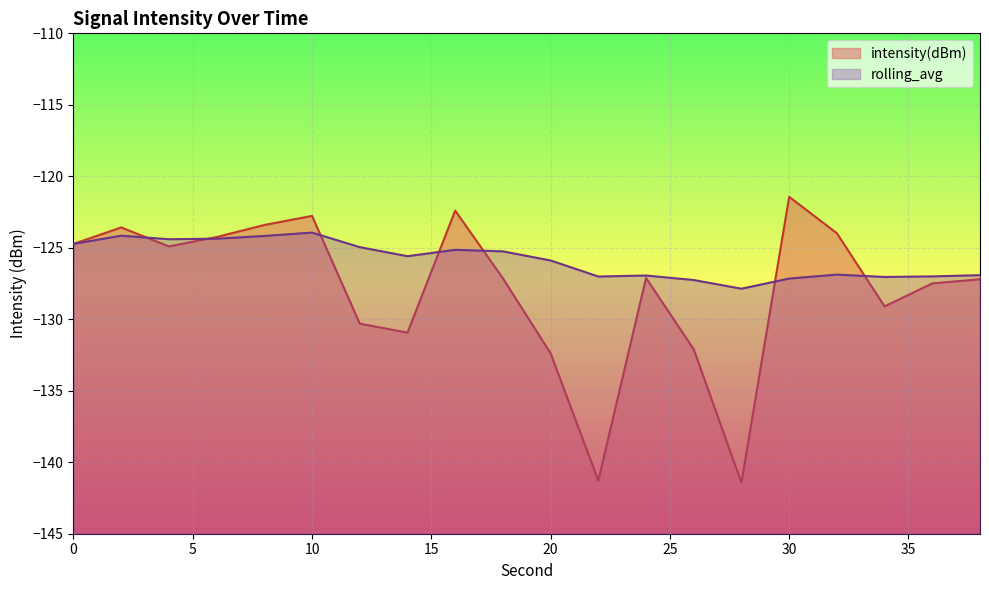

What is the sum of the intensity(dBm) values at 34 and 6?

-253.4